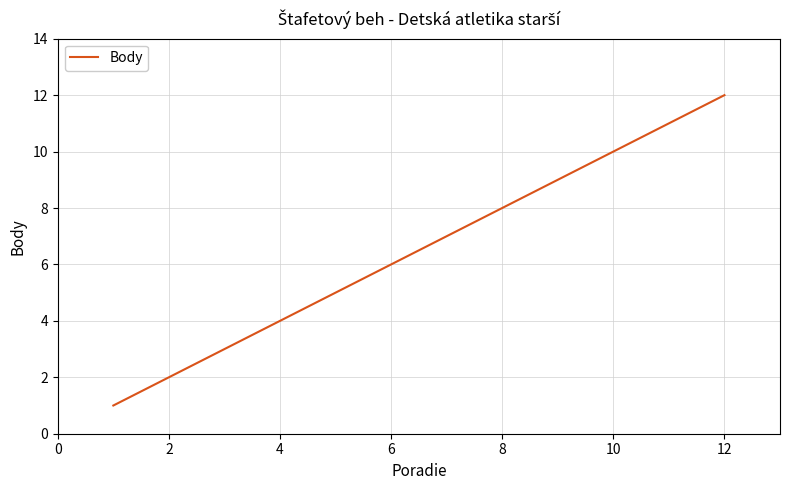

How many series are shown in this chart?

1